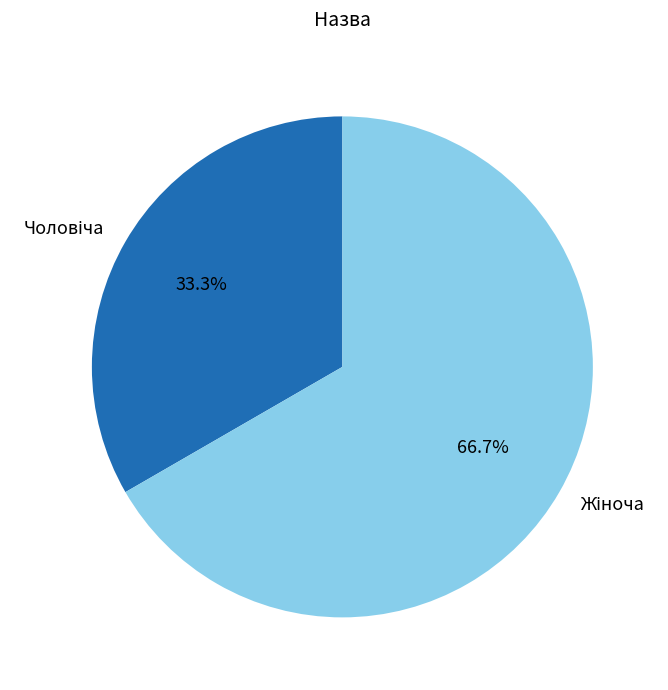

Is there any slice that represents more than half of the pie?

Yes